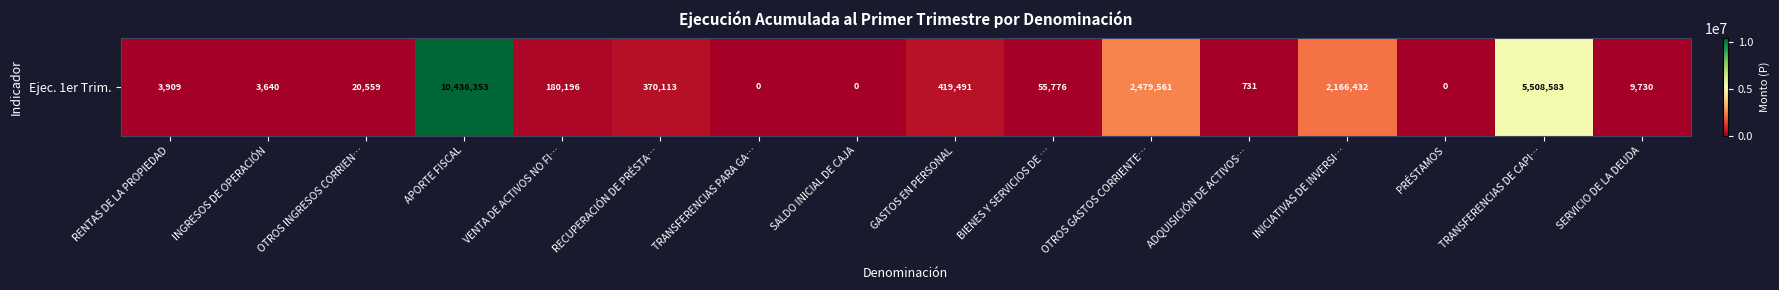

How many positive values are there?

13